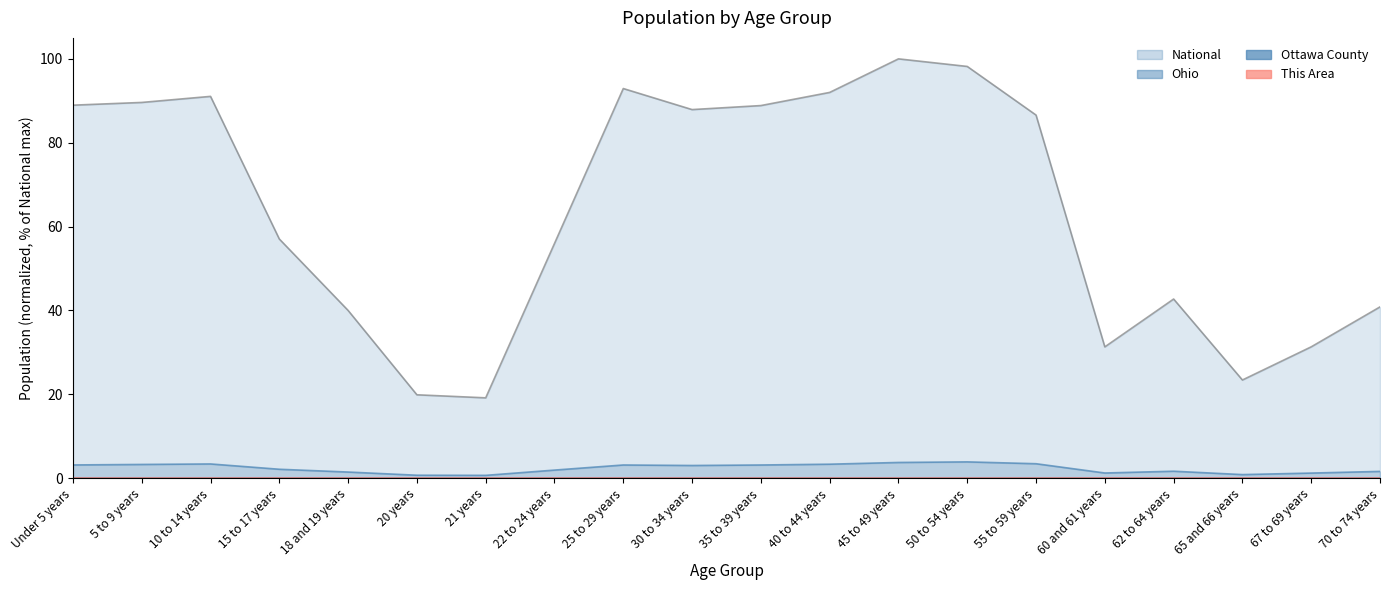

Which series has the largest range (max minus min)?

National